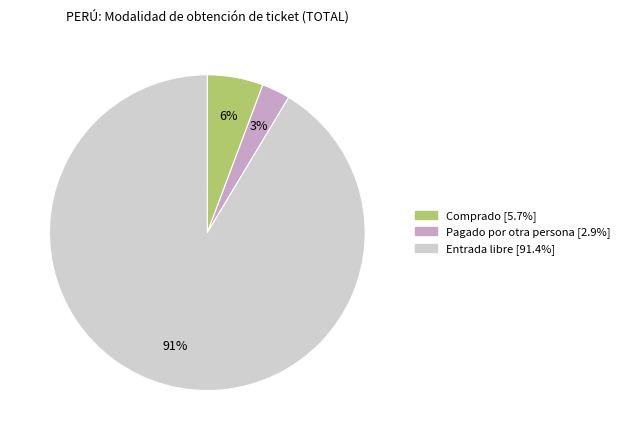

To the nearest percent, what is the average slice percentage?

33%